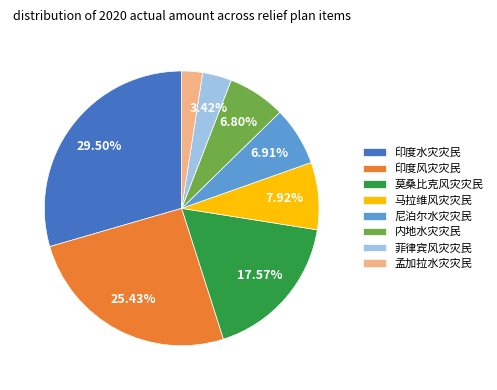

To the nearest percent, what is the average slice percentage?

12%